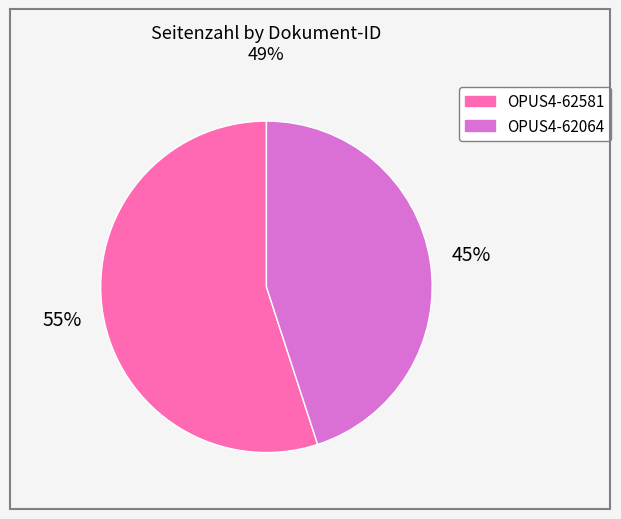

Count the number of slices in the pie.

2